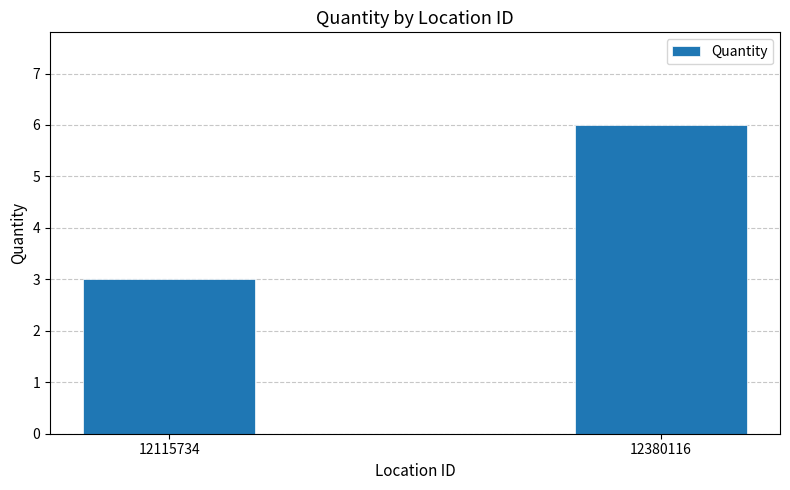

What is the sum of all values?

9